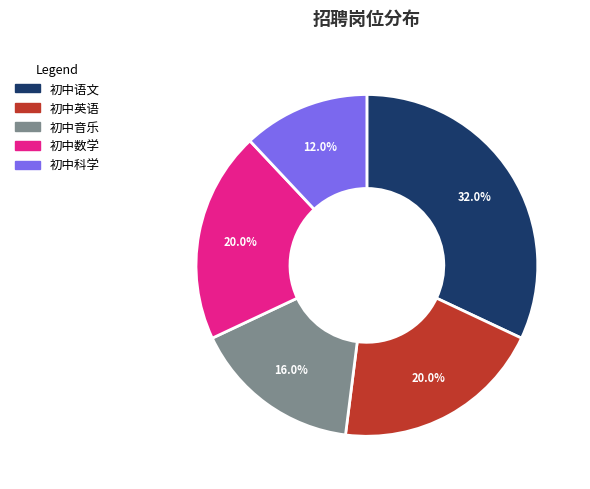

What percentage is the 初中语文 slice, to the nearest percent?

32%